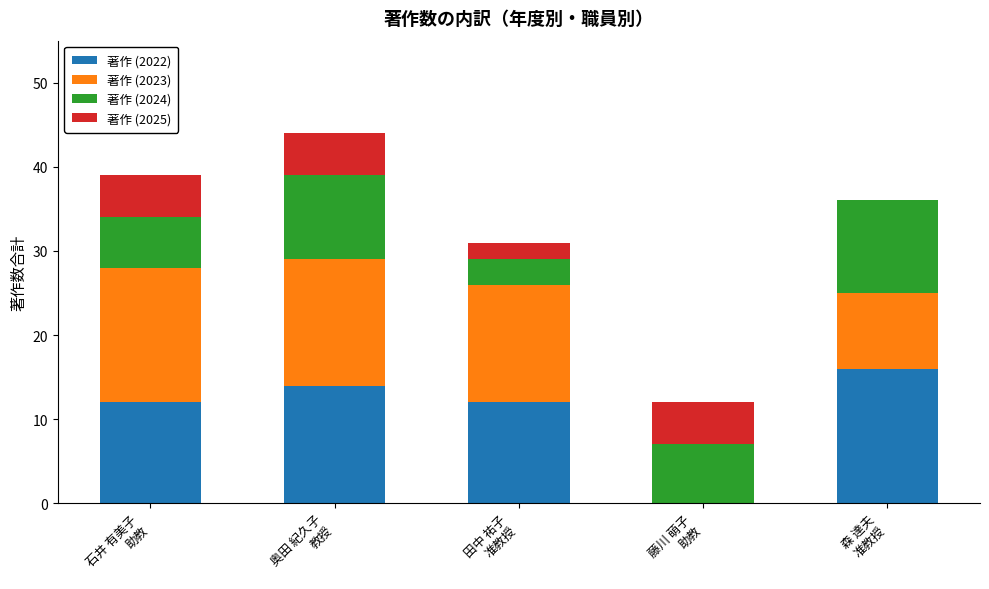

What is the sum of all 著作 (2022) values?

54